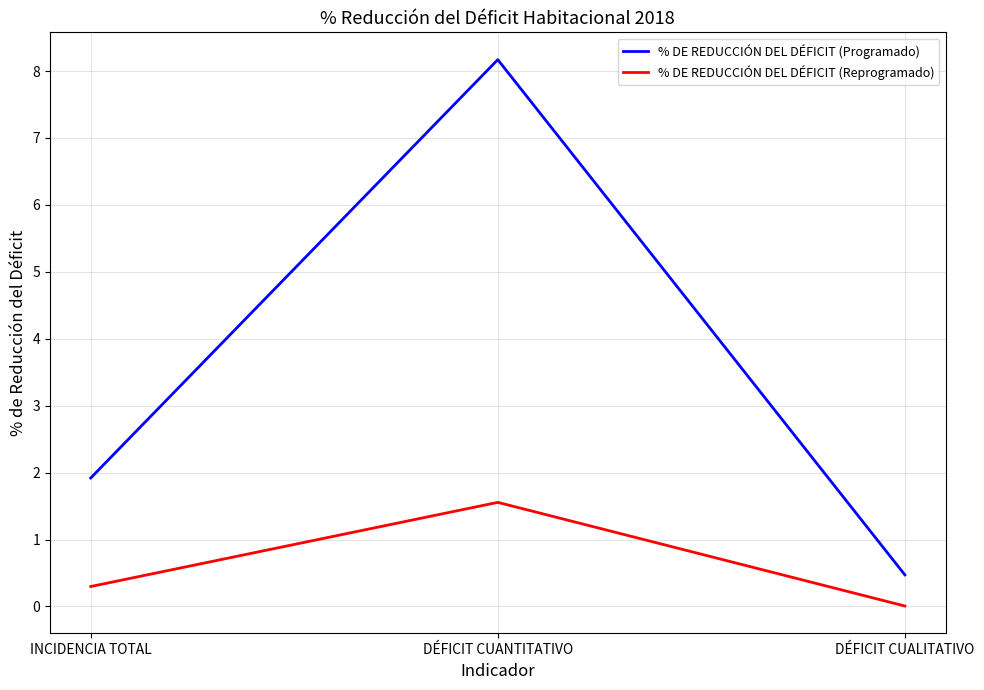

What are all the series names shown in the legend?

% DE REDUCCIÓN DEL DÉFICIT (Programado), % DE REDUCCIÓN DEL DÉFICIT (Reprogramado)